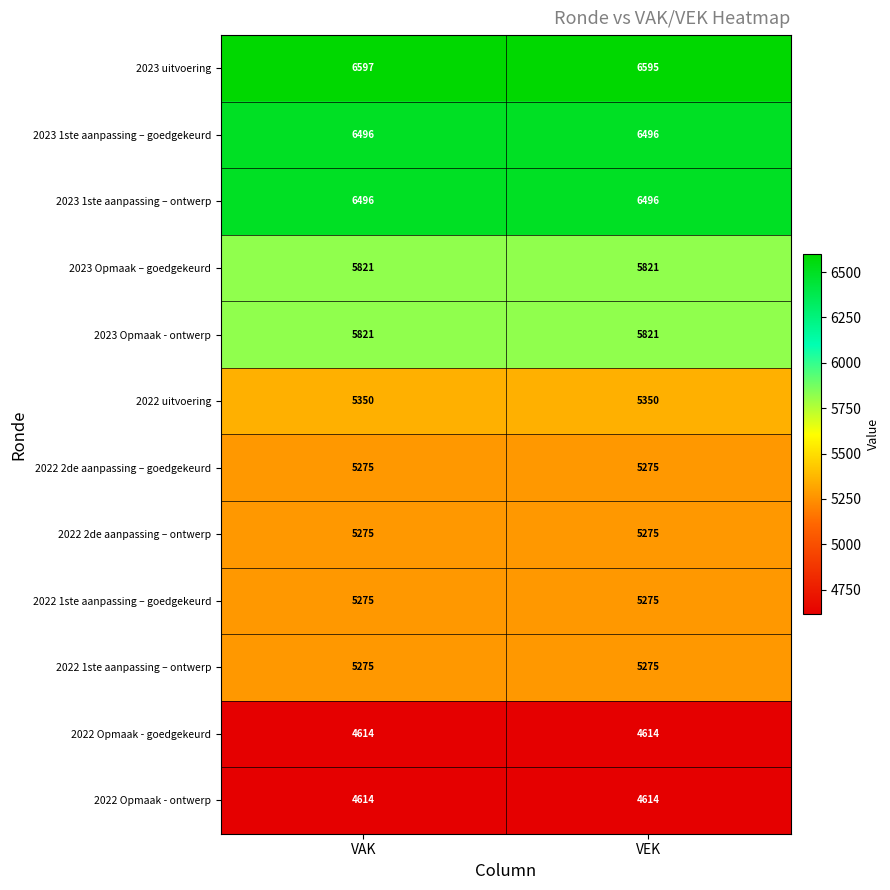

What is the total value across all series at VAK?

66909